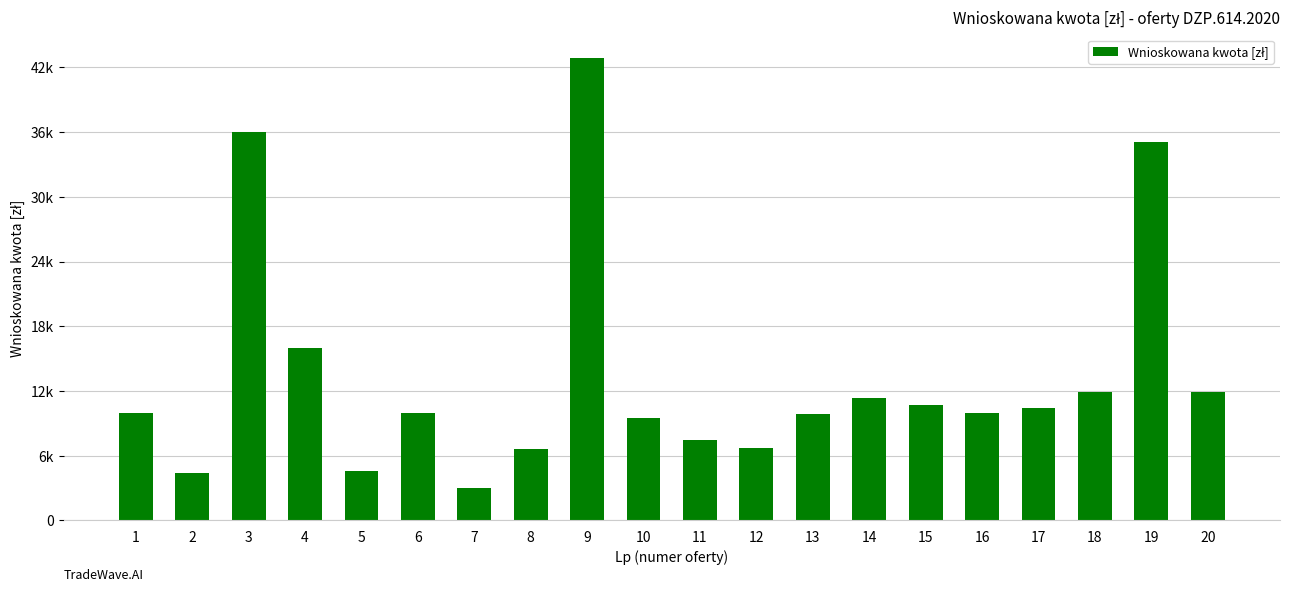

List the labels in order of value, largest first.

9, 3, 19, 4, 18, 20, 14, 15, 17, 1, 6, 16, 13, 10, 11, 12, 8, 5, 2, 7